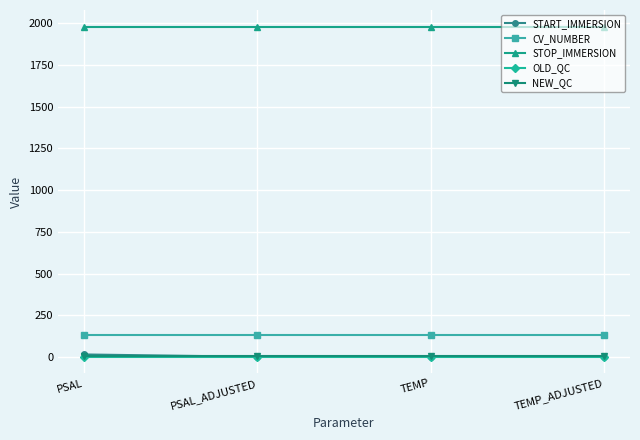

What is the sum of all OLD_QC values?

4